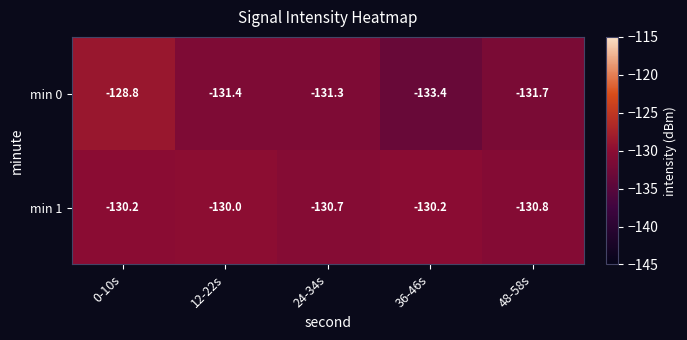

What is the sum of all min 1 values?

-651.9